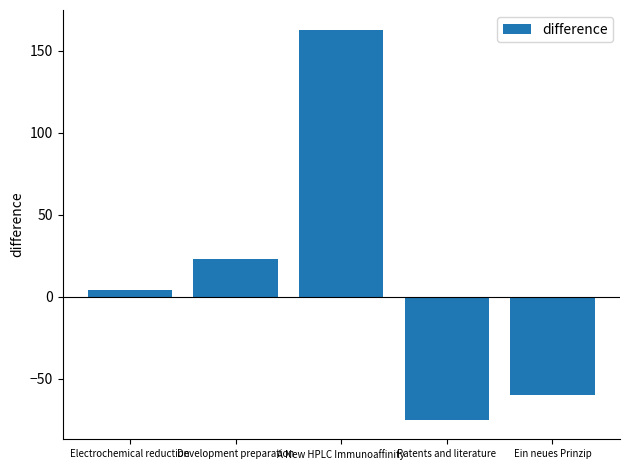

Reading left to right, transcribe all the data shown in this chart.

4	23	163	-75	-60